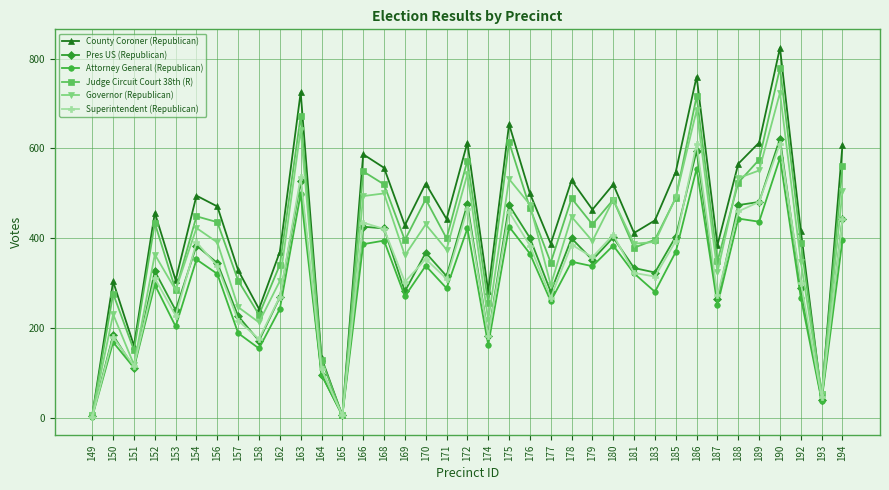

Read the Attorney General (Republican) value at 176.

366